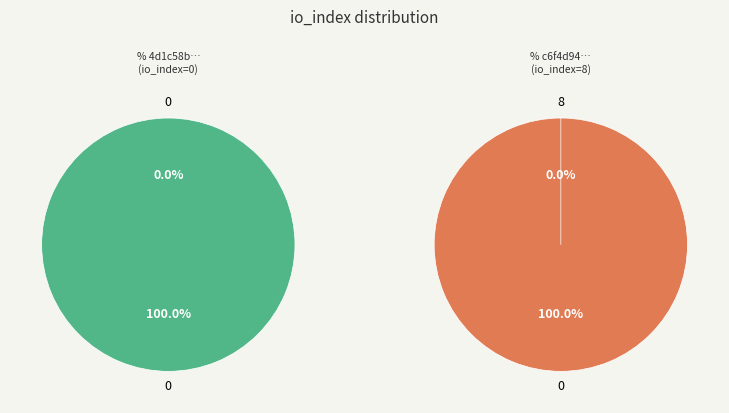

How many segments does this pie chart have?

2